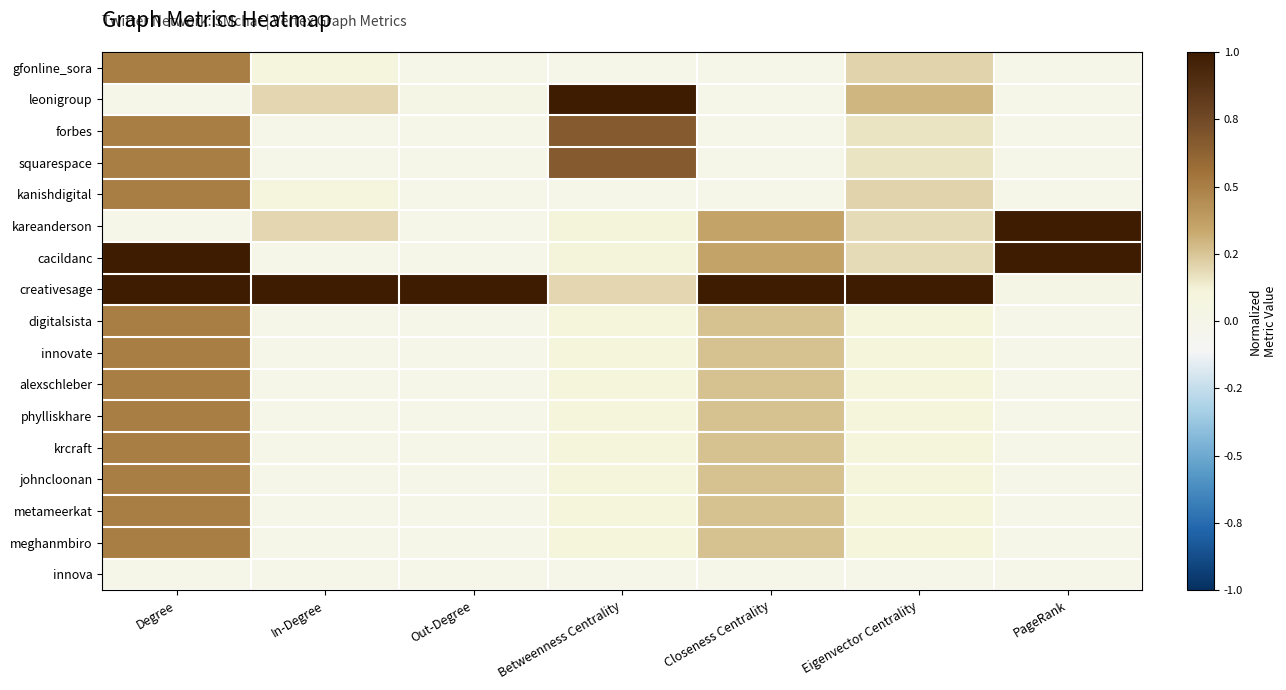

Reading left to right, what are all the values shown in this chart?

gfonline_sora: Degree=0.5	In-Degree=0.1	Out-Degree=0.0	Betweenness Centrality=0.0	Closeness Centrality=0.0	Eigenvector Centrality=0.2	PageRank=0.0
leonigroup: Degree=0.0	In-Degree=0.2	Out-Degree=0.0	Betweenness Centrality=1.0	Closeness Centrality=0.0	Eigenvector Centrality=0.3	PageRank=0.0
forbes: Degree=0.5	In-Degree=0.0	Out-Degree=0.0	Betweenness Centrality=0.7	Closeness Centrality=0.0	Eigenvector Centrality=0.2	PageRank=0.0
squarespace: Degree=0.5	In-Degree=0.0	Out-Degree=0.0	Betweenness Centrality=0.7	Closeness Centrality=0.0	Eigenvector Centrality=0.2	PageRank=0.0
kanishdigital: Degree=0.5	In-Degree=0.1	Out-Degree=0.0	Betweenness Centrality=0.0	Closeness Centrality=0.0	Eigenvector Centrality=0.2	PageRank=0.0
kareanderson: Degree=0.0	In-Degree=0.2	Out-Degree=0.0	Betweenness Centrality=0.1	Closeness Centrality=0.4	Eigenvector Centrality=0.2	PageRank=1.0
cacildanc: Degree=1.0	In-Degree=0.0	Out-Degree=0.0	Betweenness Centrality=0.1	Closeness Centrality=0.4	Eigenvector Centrality=0.2	PageRank=1.0
creativesage: Degree=1.0	In-Degree=1.0	Out-Degree=1.0	Betweenness Centrality=0.2	Closeness Centrality=1.0	Eigenvector Centrality=1.0	PageRank=0.0
digitalsista: Degree=0.5	In-Degree=0.0	Out-Degree=0.0	Betweenness Centrality=0.1	Closeness Centrality=0.3	Eigenvector Centrality=0.1	PageRank=0.0
innovate: Degree=0.5	In-Degree=0.0	Out-Degree=0.0	Betweenness Centrality=0.1	Closeness Centrality=0.3	Eigenvector Centrality=0.1	PageRank=0.0
alexschleber: Degree=0.5	In-Degree=0.0	Out-Degree=0.0	Betweenness Centrality=0.1	Closeness Centrality=0.3	Eigenvector Centrality=0.1	PageRank=0.0
phylliskhare: Degree=0.5	In-Degree=0.0	Out-Degree=0.0	Betweenness Centrality=0.1	Closeness Centrality=0.3	Eigenvector Centrality=0.1	PageRank=0.0
krcraft: Degree=0.5	In-Degree=0.0	Out-Degree=0.0	Betweenness Centrality=0.1	Closeness Centrality=0.3	Eigenvector Centrality=0.1	PageRank=0.0
johncloonan: Degree=0.5	In-Degree=0.0	Out-Degree=0.0	Betweenness Centrality=0.1	Closeness Centrality=0.3	Eigenvector Centrality=0.1	PageRank=0.0
metameerkat: Degree=0.5	In-Degree=0.0	Out-Degree=0.0	Betweenness Centrality=0.1	Closeness Centrality=0.3	Eigenvector Centrality=0.1	PageRank=0.0
meghanmbiro: Degree=0.5	In-Degree=0.0	Out-Degree=0.0	Betweenness Centrality=0.1	Closeness Centrality=0.3	Eigenvector Centrality=0.1	PageRank=0.0
innova: Degree=0.0	In-Degree=0.0	Out-Degree=0.0	Betweenness Centrality=0.0	Closeness Centrality=0.0	Eigenvector Centrality=0.0	PageRank=0.0